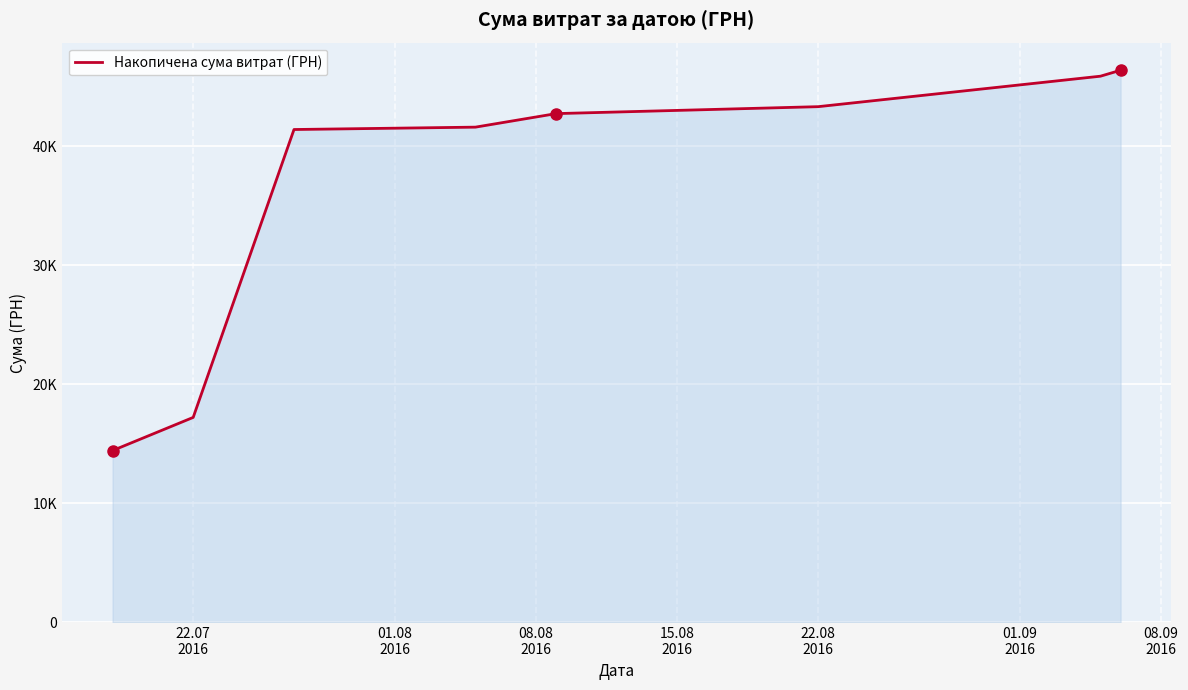

Does the chart display data point markers on the line(s)?

No